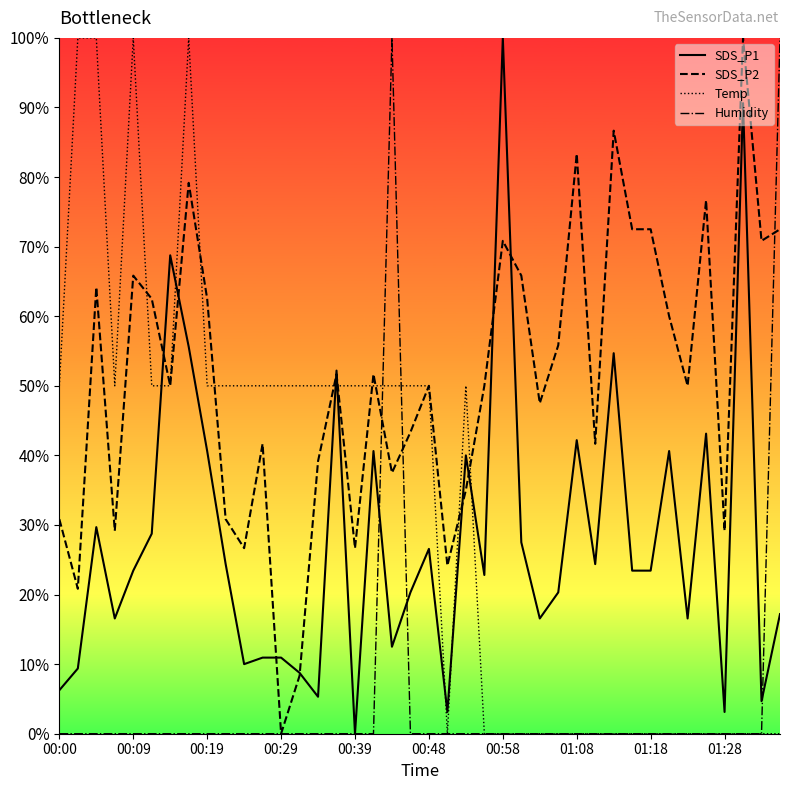

How many series are shown in this chart?

4